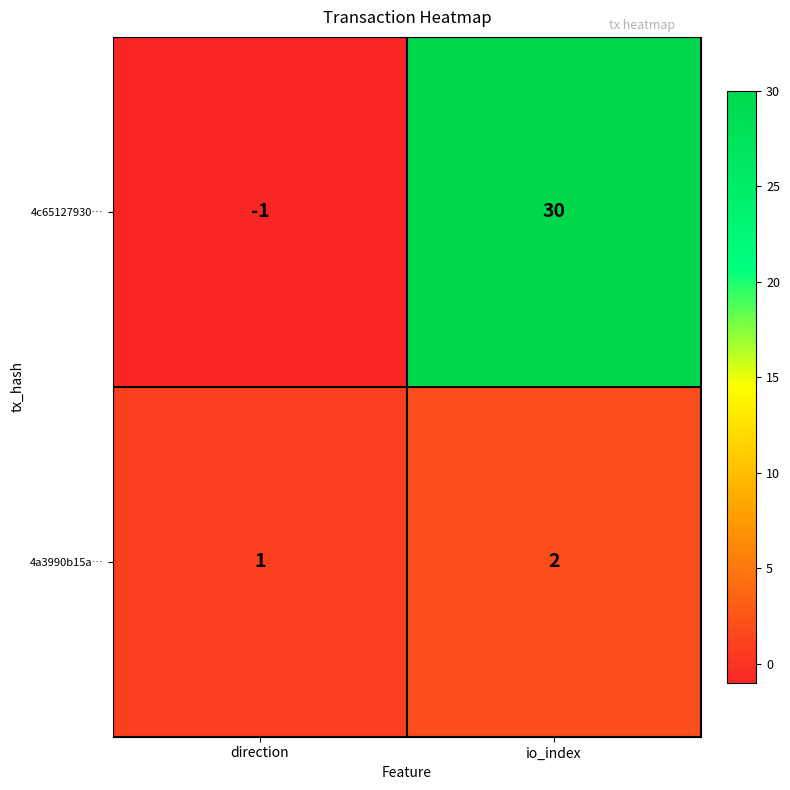

Is it true that 4a3990b15a… equals 1 at direction?

True